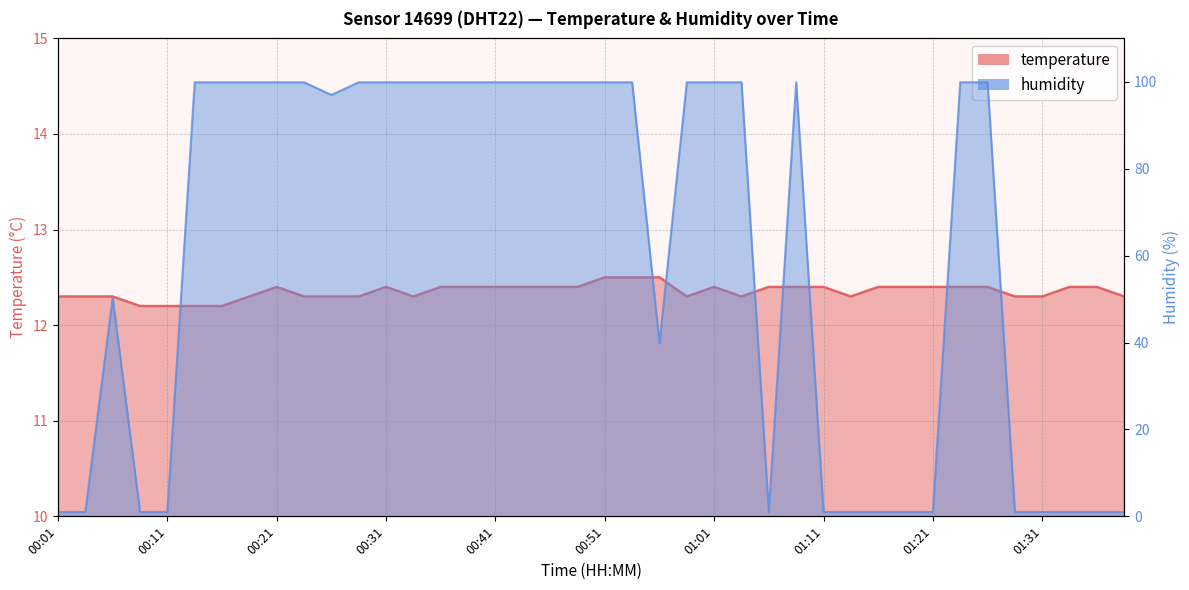

Reading left to right, list all the values displayed in this chart.

temperature: 12.3	12.3	12.3	12.2	12.2	12.2	12.2	12.3	12.4	12.3	12.3	12.3	12.4	12.3	12.4	12.4	12.4	12.4	12.4	12.4	12.5	12.5	12.5	12.3	12.4	12.3	12.4	12.4	12.4	12.3	12.4	12.4	12.4	12.4	12.4	12.3	12.3	12.4	12.4	12.3
humidity: 1.0	1.0	50.3	1.0	1.0	99.9	99.9	99.9	99.9	99.9	97.0	99.9	99.9	99.9	99.9	99.9	99.9	99.9	99.9	99.9	99.9	99.9	39.8	99.9	99.9	99.9	1.0	99.9	1.0	1.0	1.0	1.0	1.0	99.9	99.9	1.0	1.0	1.0	1.0	1.0